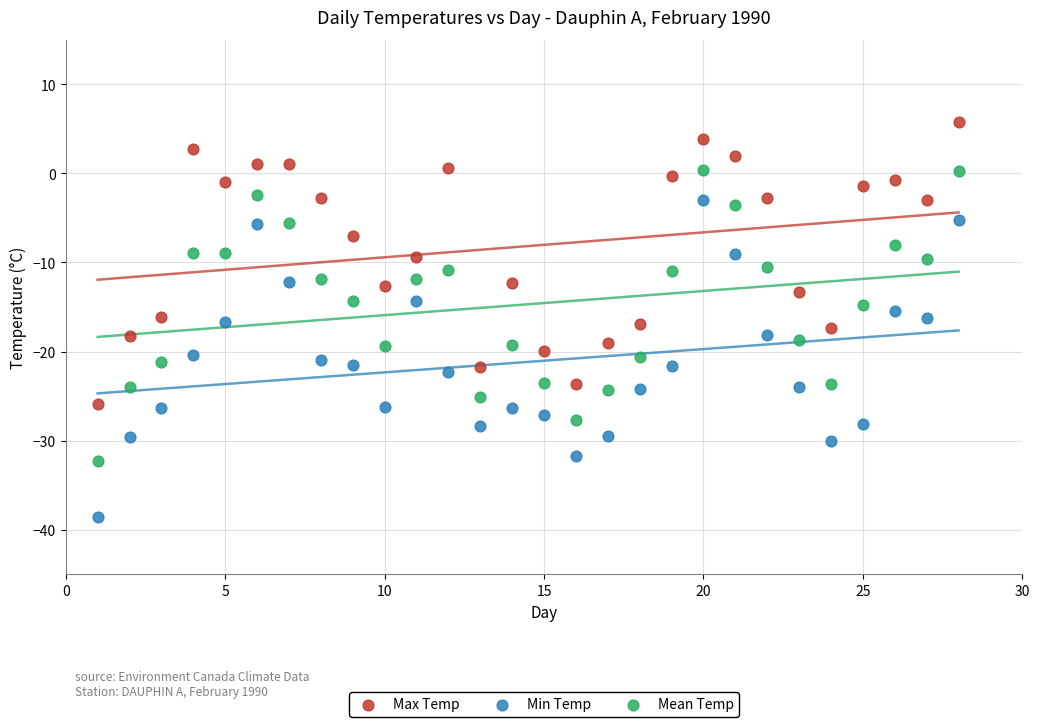

Which series has the largest Y range (max minus min)?

Min Temp